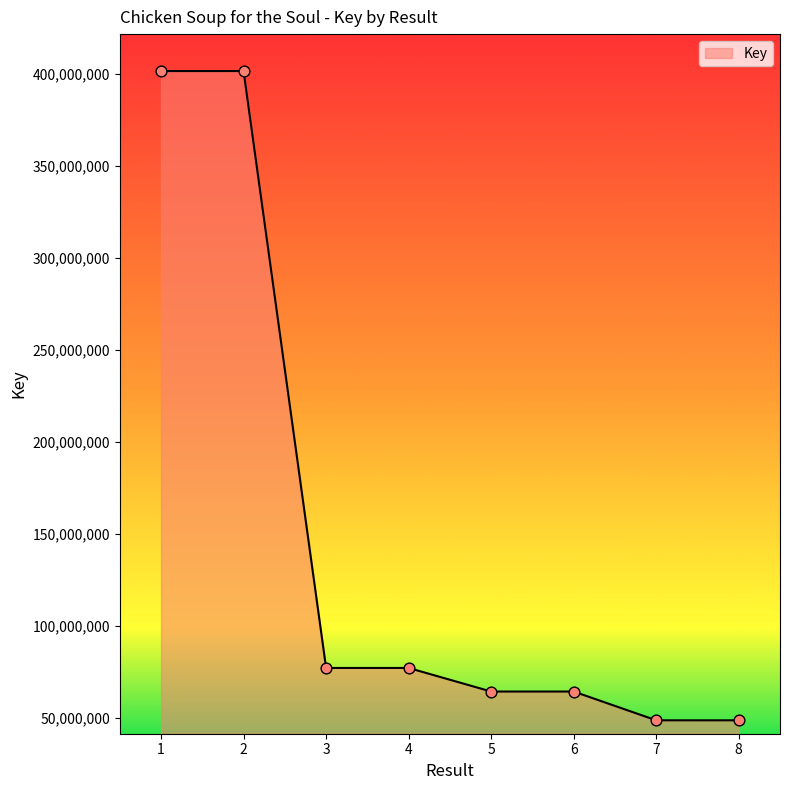

Which has a higher value, 1 or 3?

1